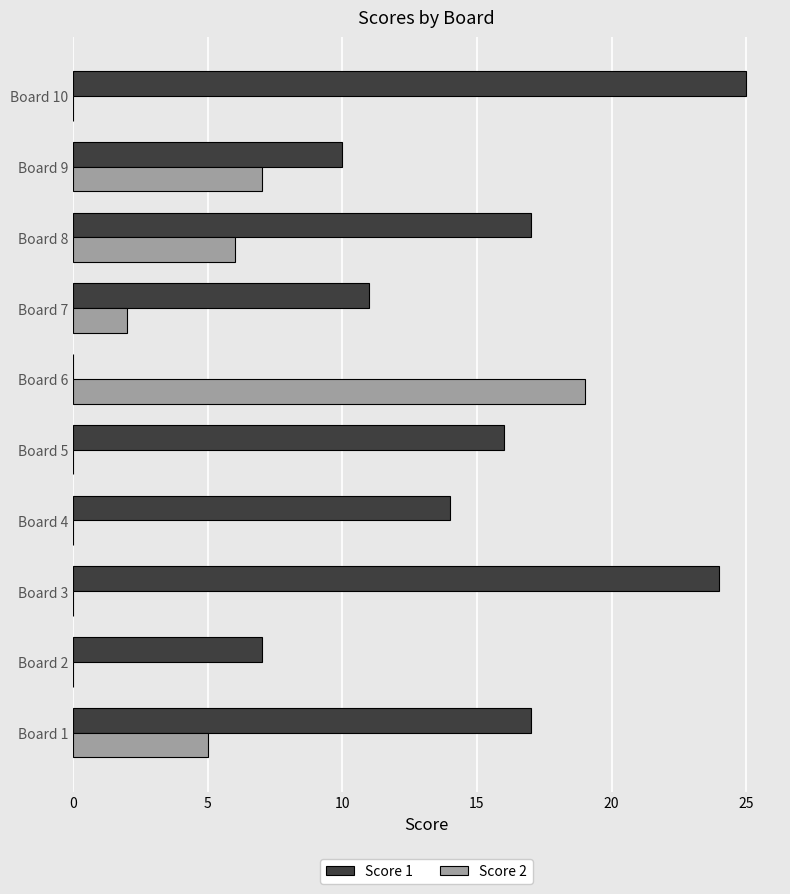

Count the number of data series in this chart.

2